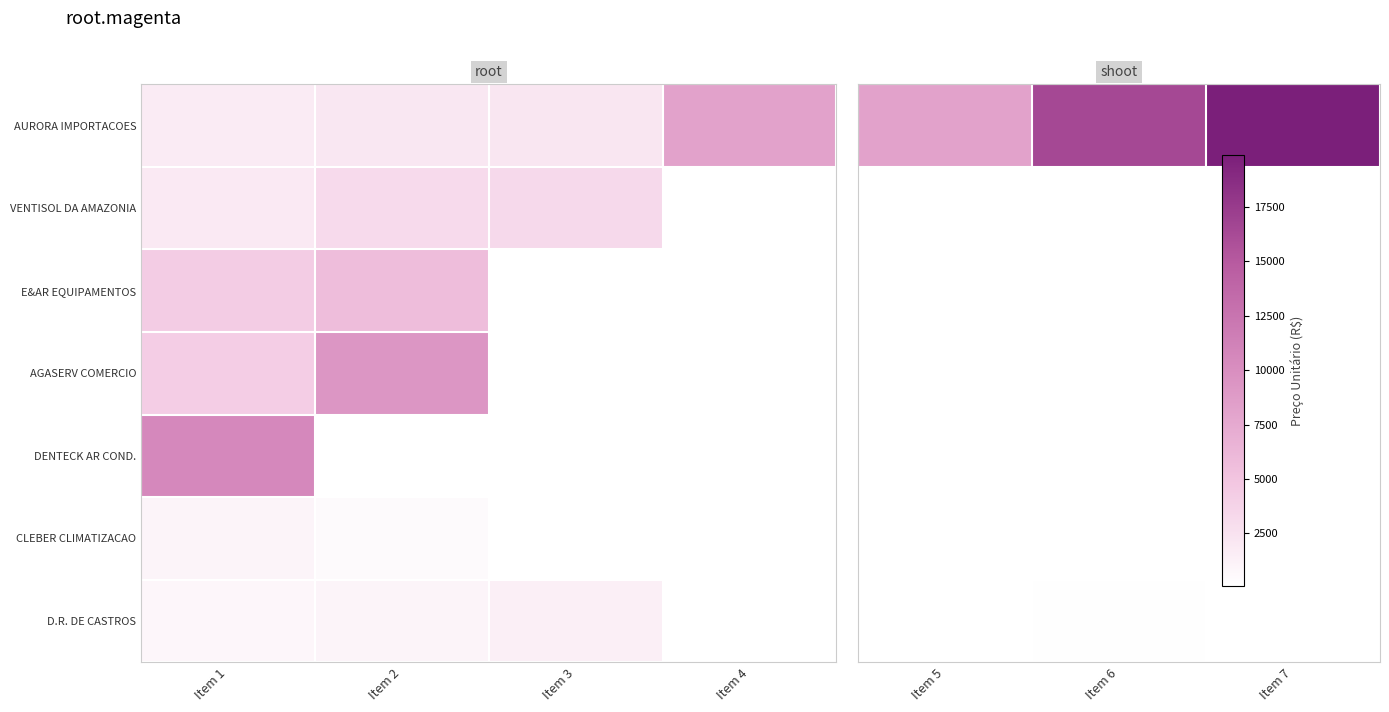

What is the smallest value displayed?

83.3